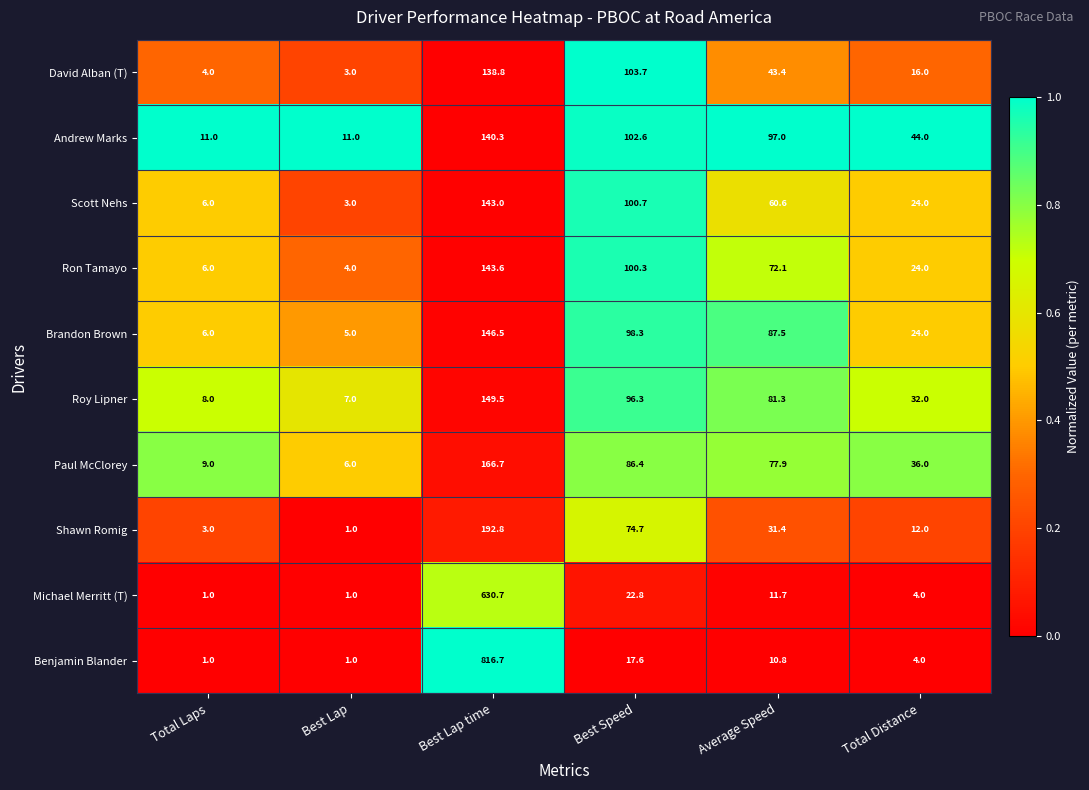

Rank the categories by David Alban (T) value from lowest to highest.

Best Lap, Total Laps, Total Distance, Average Speed, Best Speed, Best Lap time